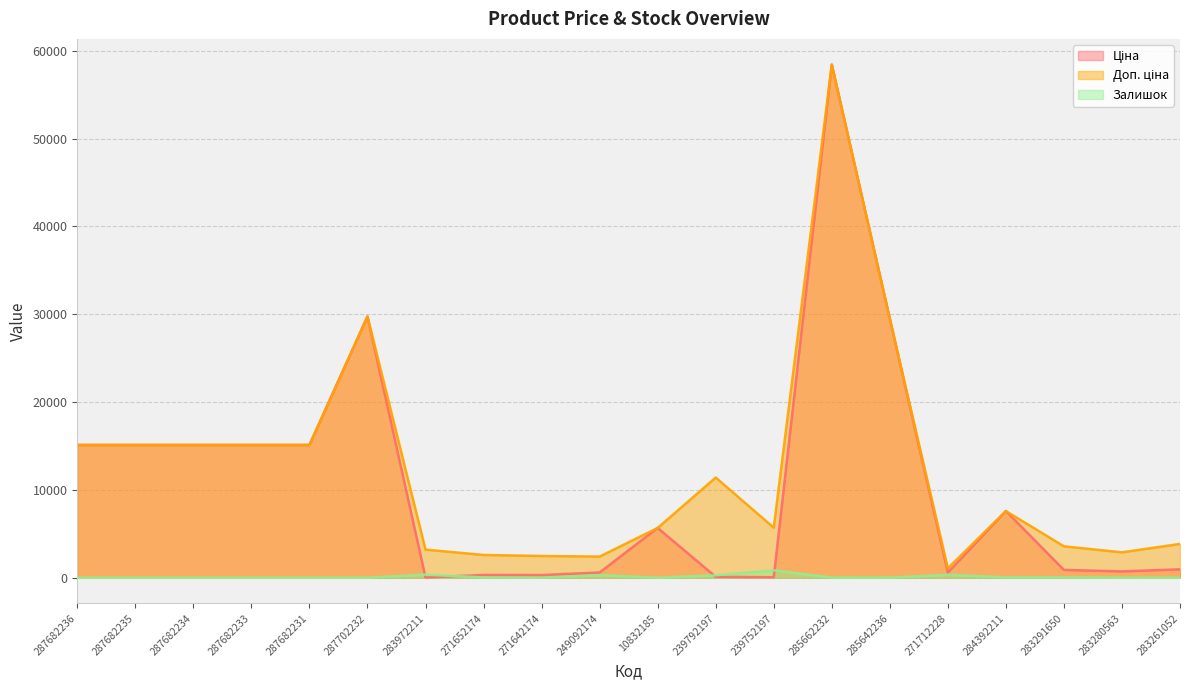

At which category does Ціна reach its first local peak?

287702232